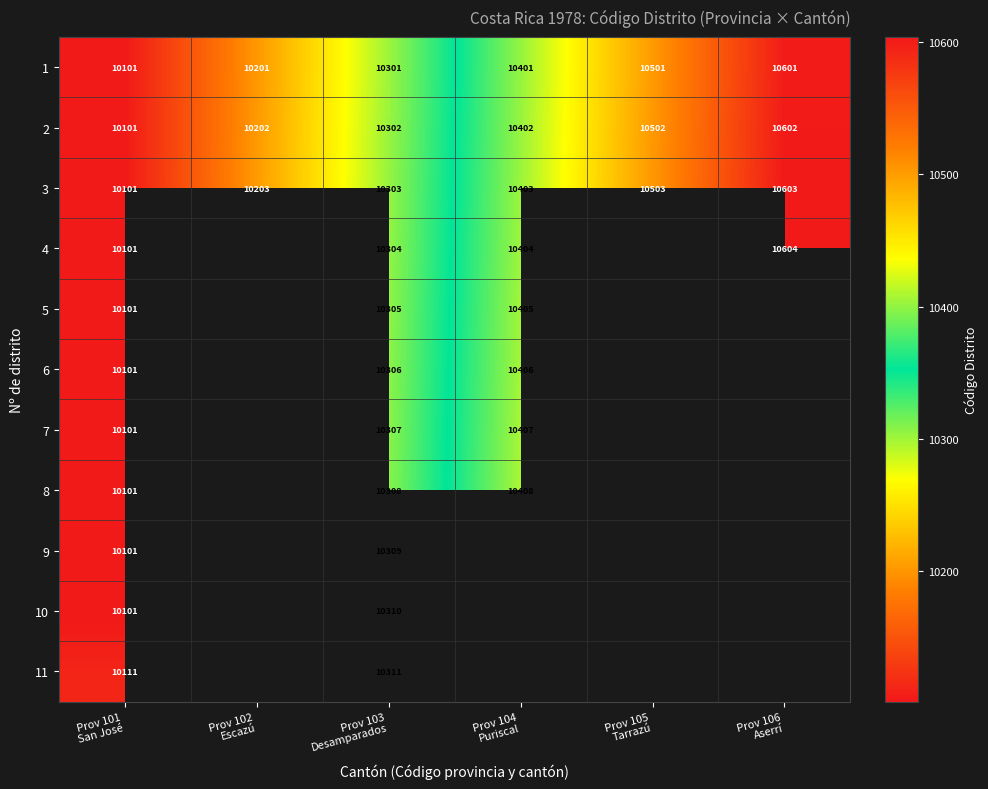

Count the 3 values in the range 10203 to 10503.

4